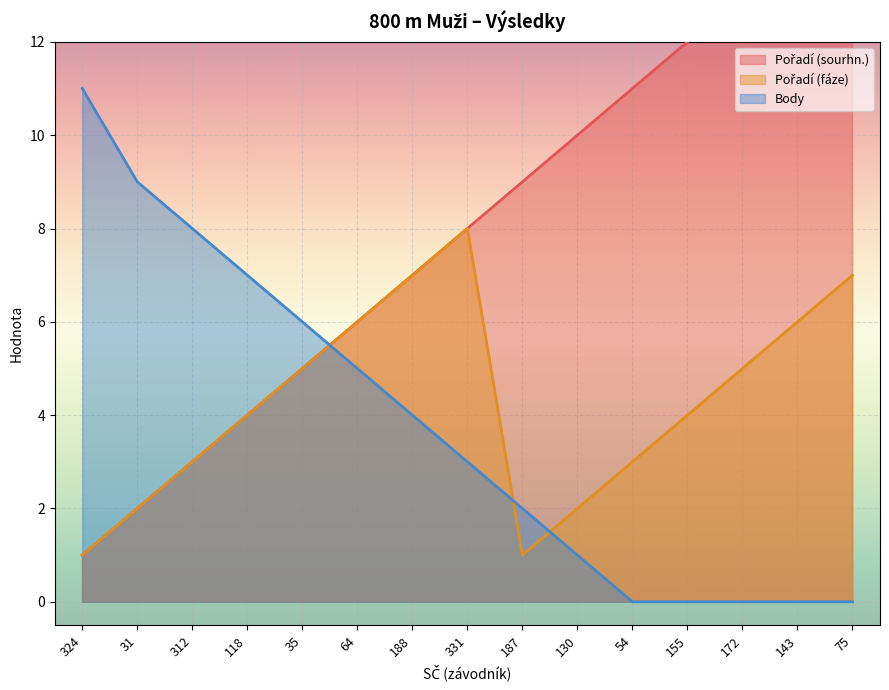

After their last crossing, which series has the higher values: Body or Pořadí (sourhn.)?

Pořadí (sourhn.)